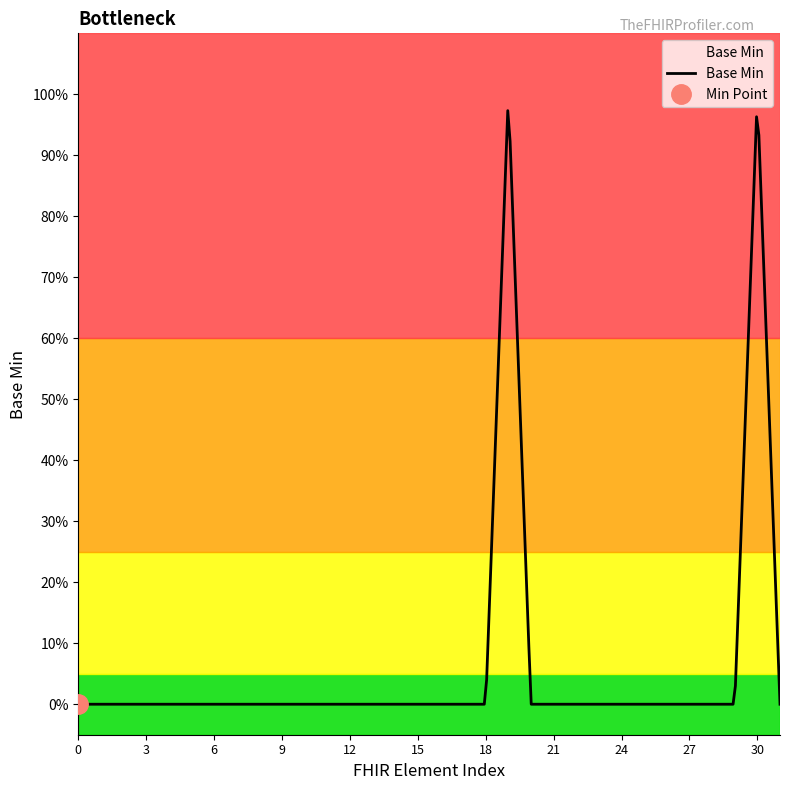

How many values are between 0 and 1?

32